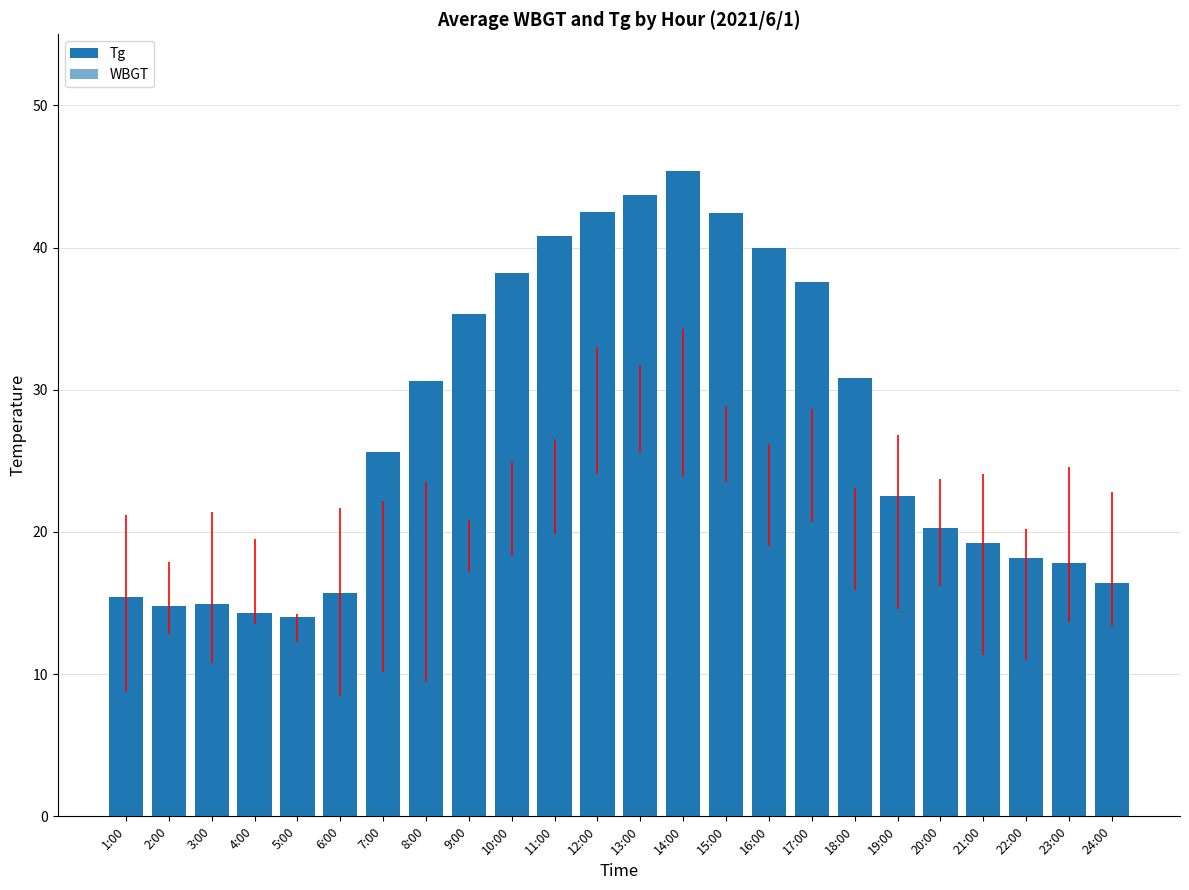

Is the value of WBGT at 13:00 greater than the value of Tg at 4:00?

Yes